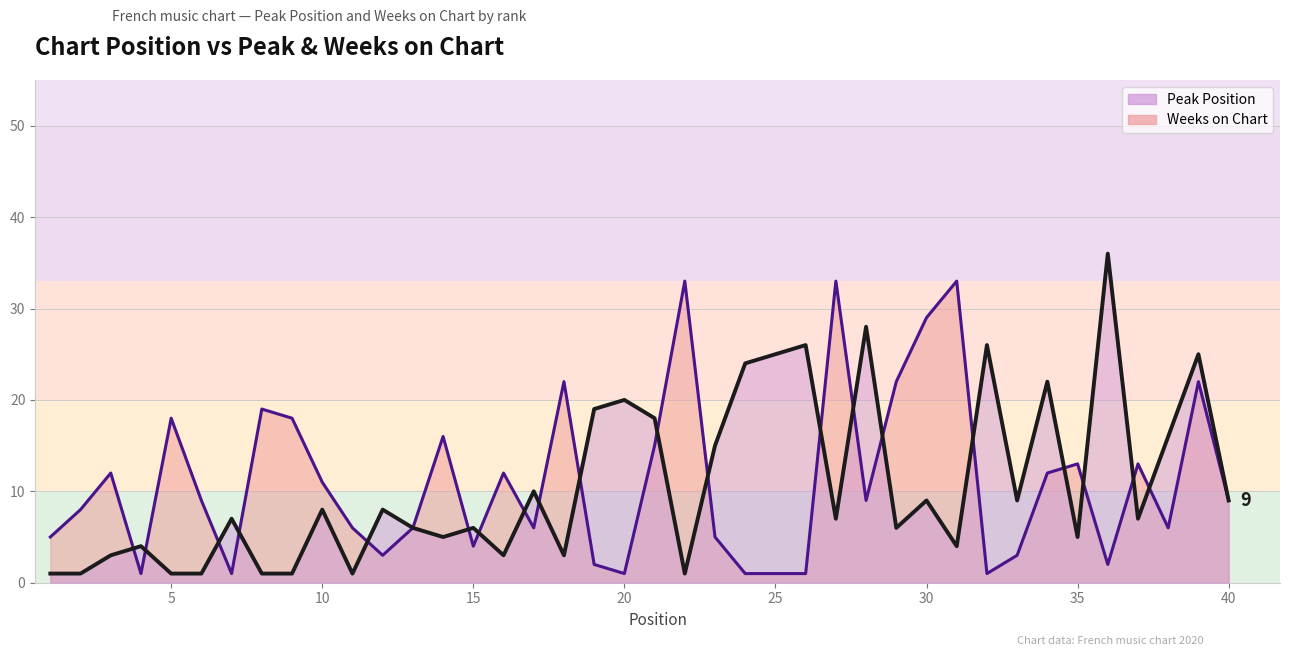

Which label corresponds to the largest value in the chart?

36